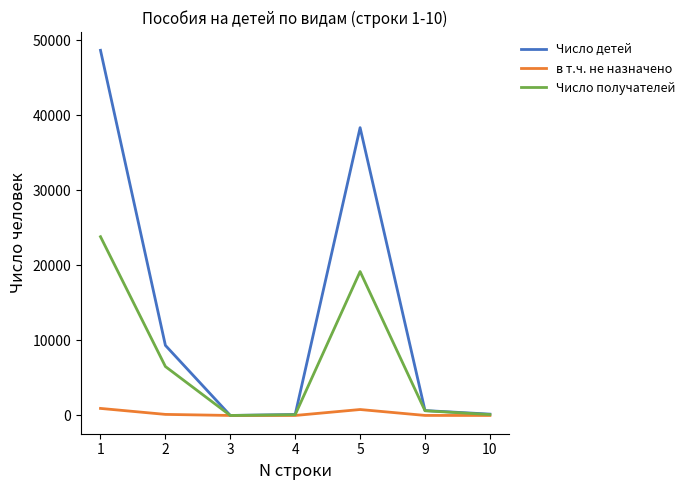

True or false: Число получателей has a value of 42207 at 1.

False